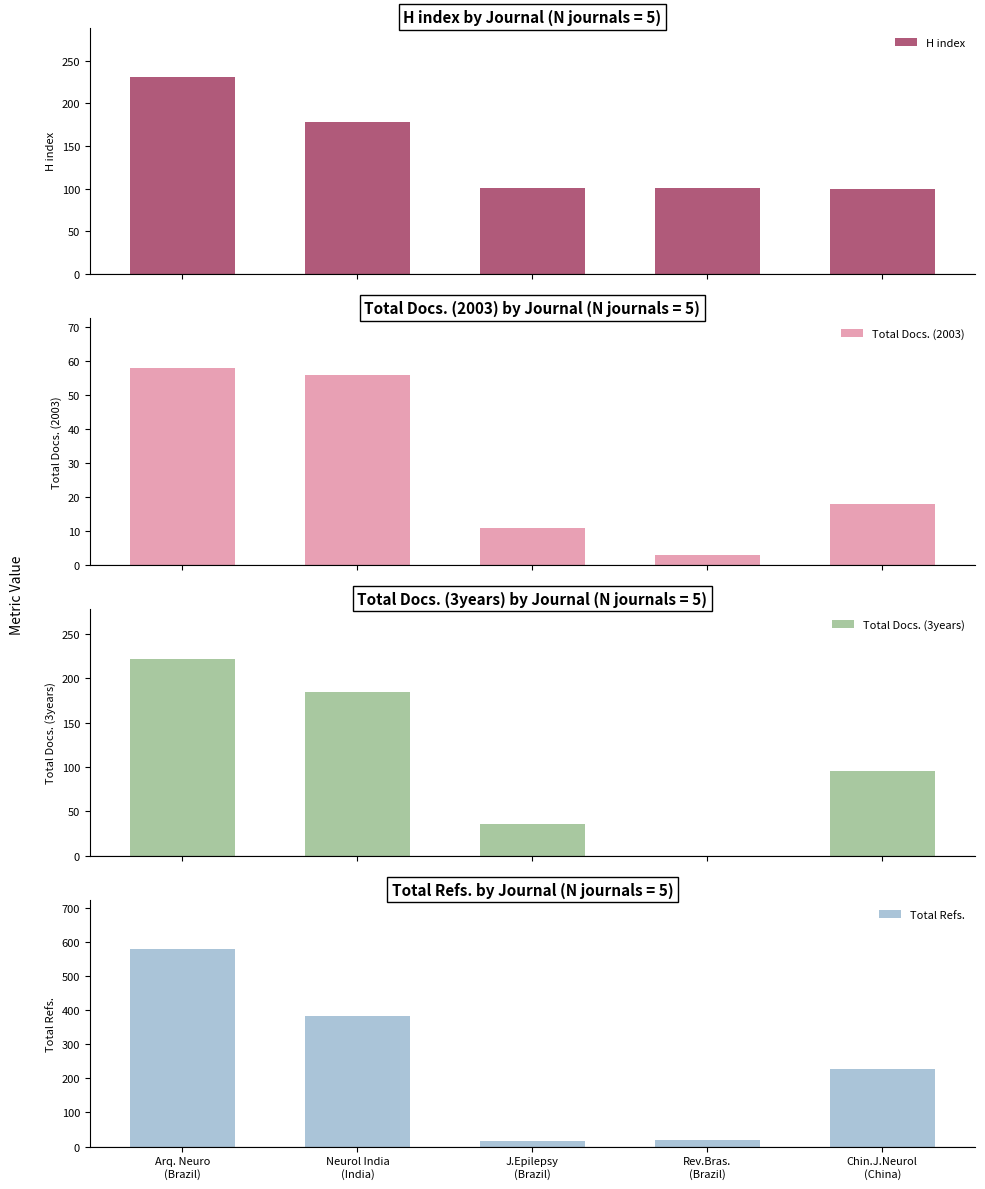

What is the difference between the Total Docs. (2003) values at Neurol India
(India) and J.Epilepsy
(Brazil)?

45